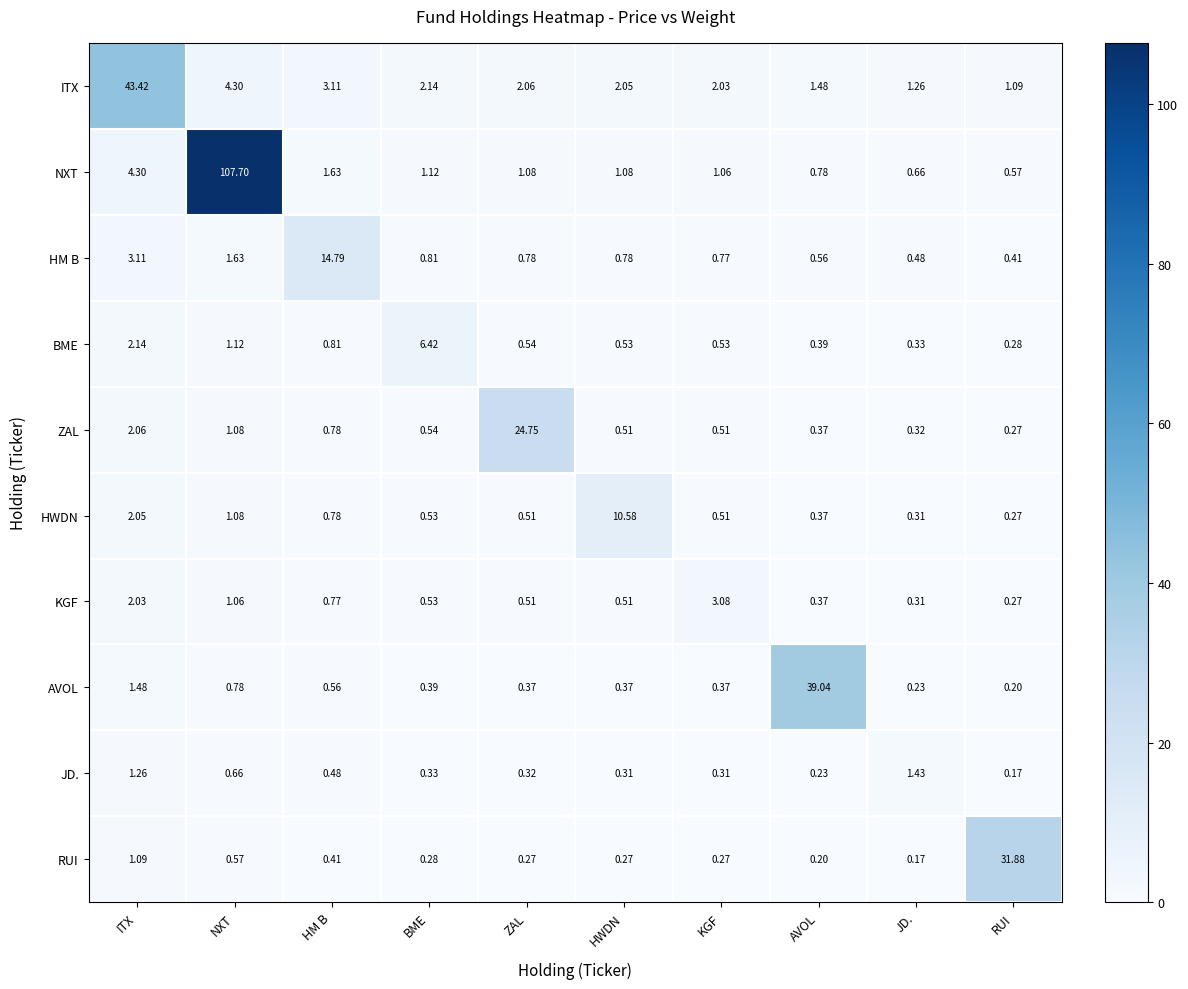

At which label does AVOL reach its minimum?

RUI